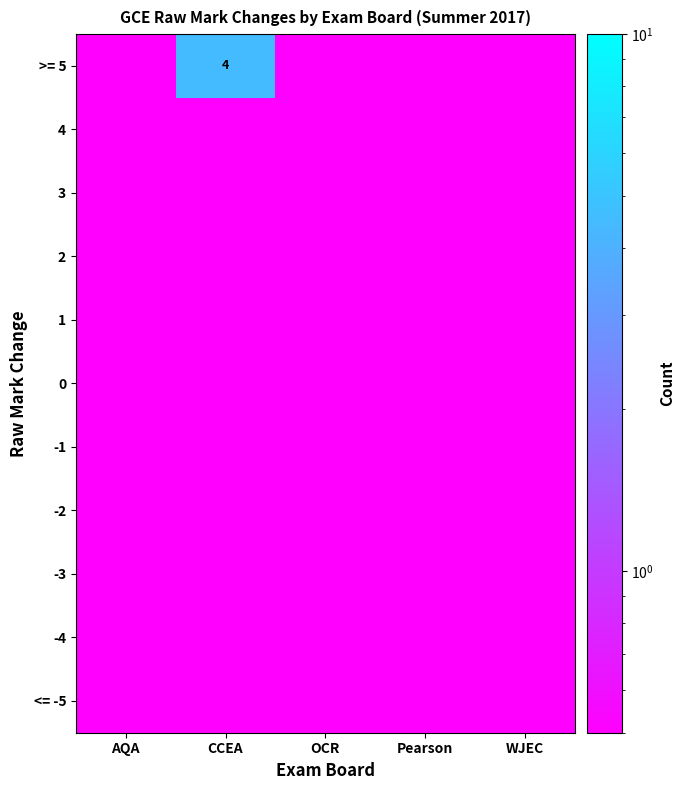

Is it true that 3 equals 0.2 at WJEC?

False